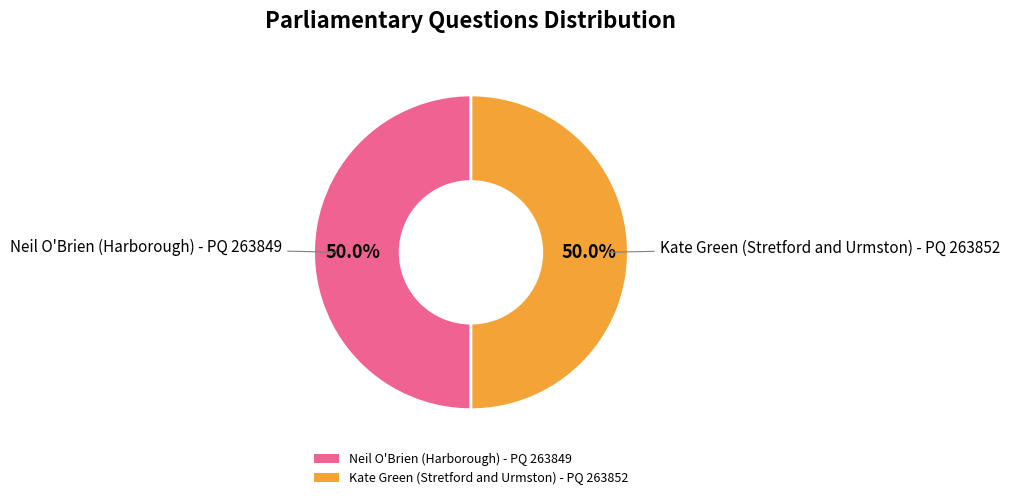

Combined, do Kate Green (Stretford and Urmston) - PQ 263852 and Neil O'Brien (Harborough) - PQ 263849 account for over 50%?

Yes